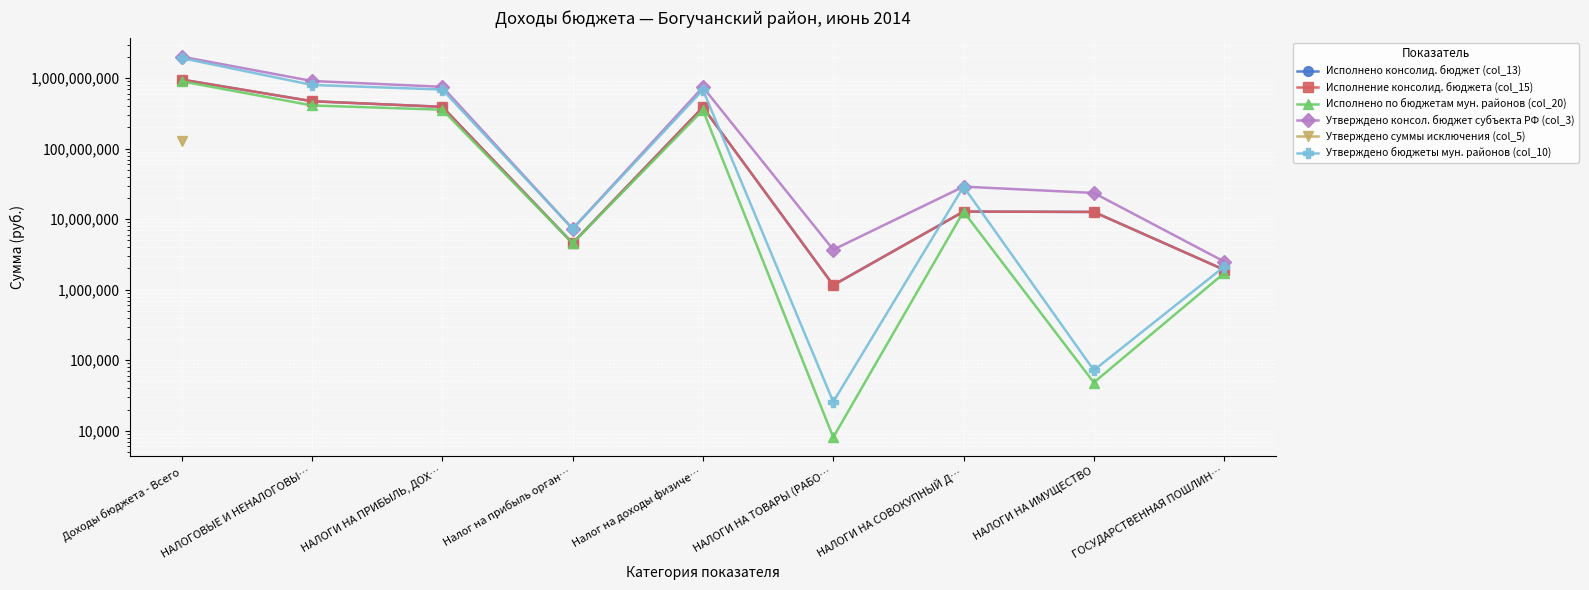

What is the label of the 4th point from the right?

НАЛОГИ НА ТОВАРЫ (РАБО…